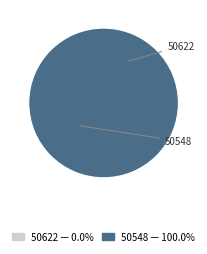

Which category has the biggest portion of the pie?

50548